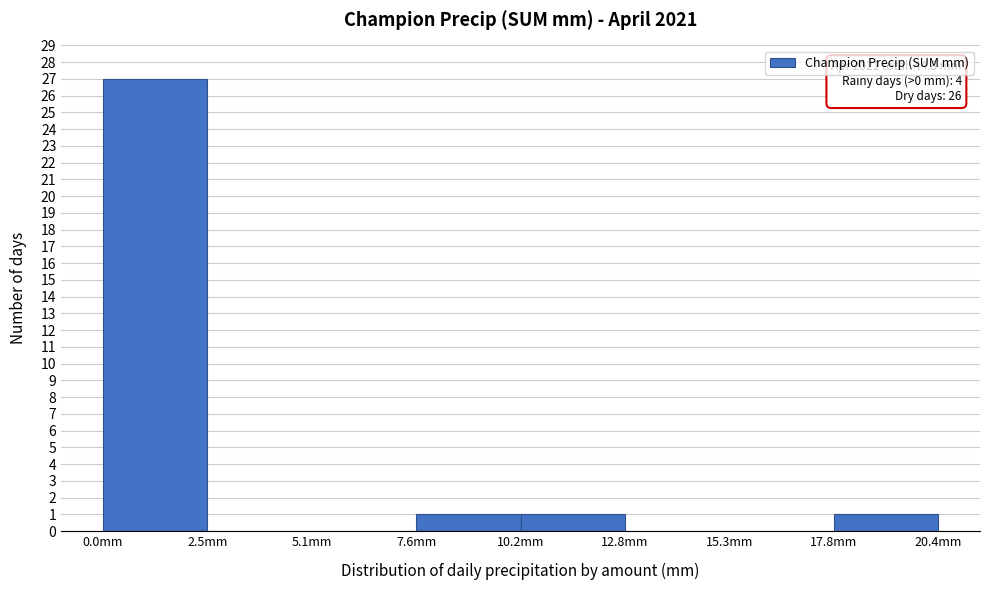

Which range on the x-axis has the tallest bar?

0.00 to 2.55